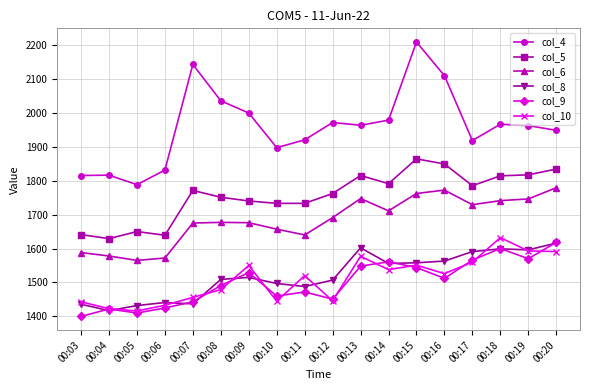

Where does the col_9 series first go above 1512?

00:09